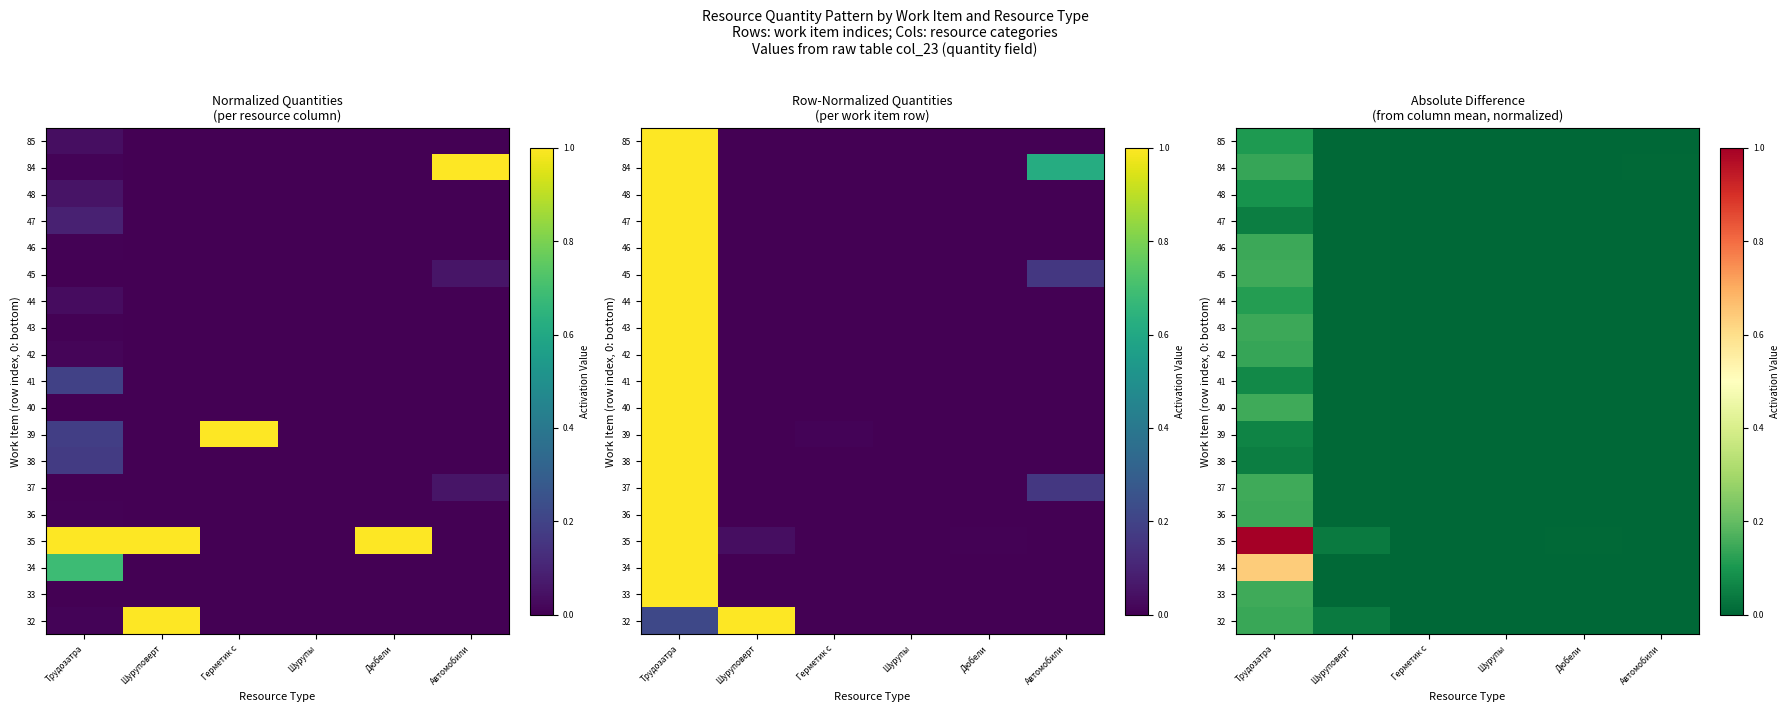

At which label does 45 reach its minimum?

Шурупы